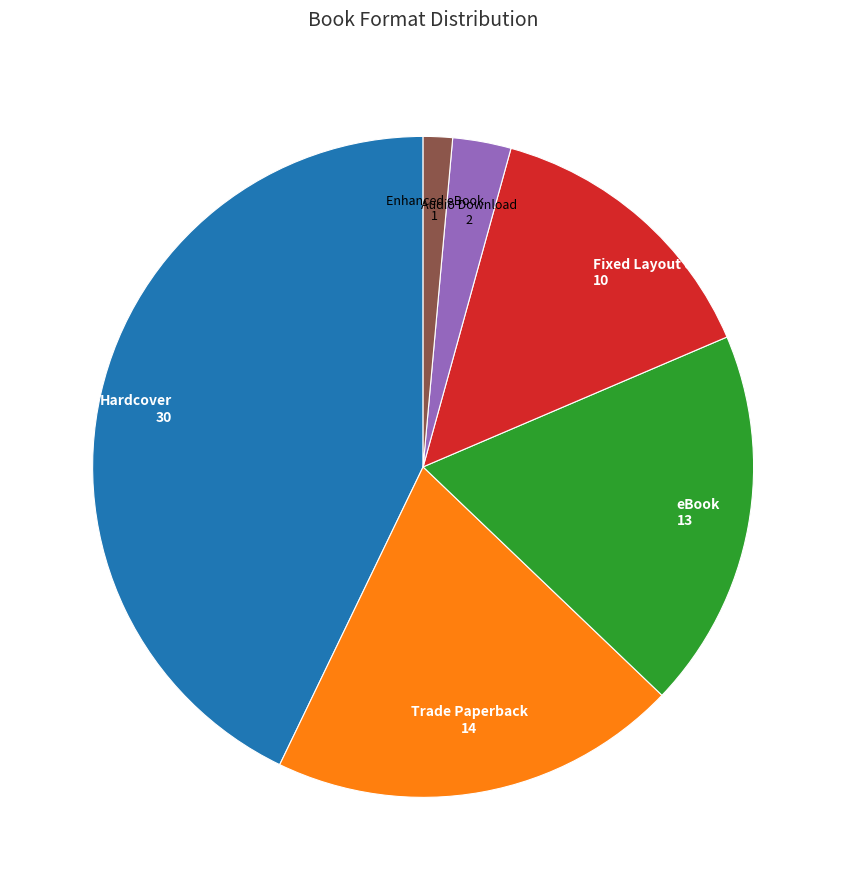

Is there a majority slice in this chart?

No